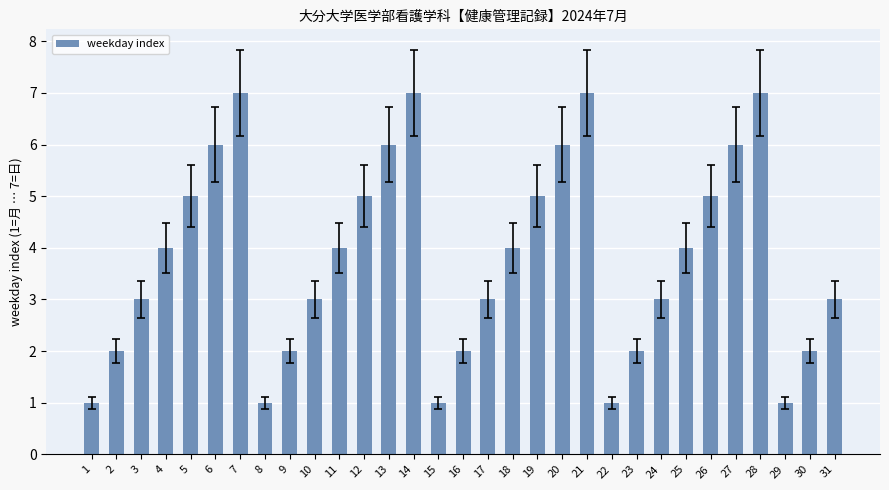

What is the change in value from 2 to 10?

+1